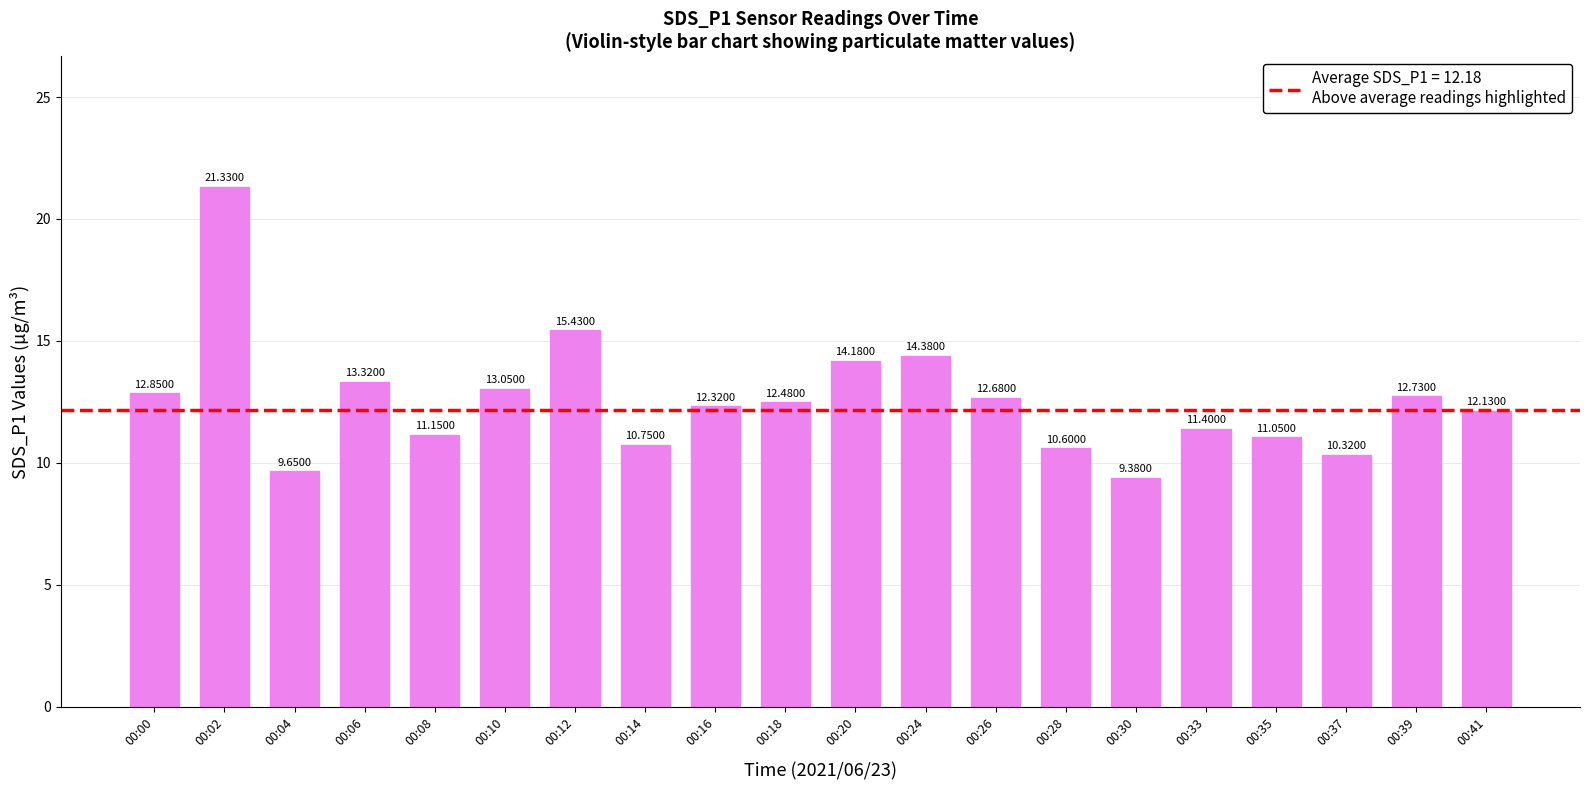

How many bars are there in total?

20